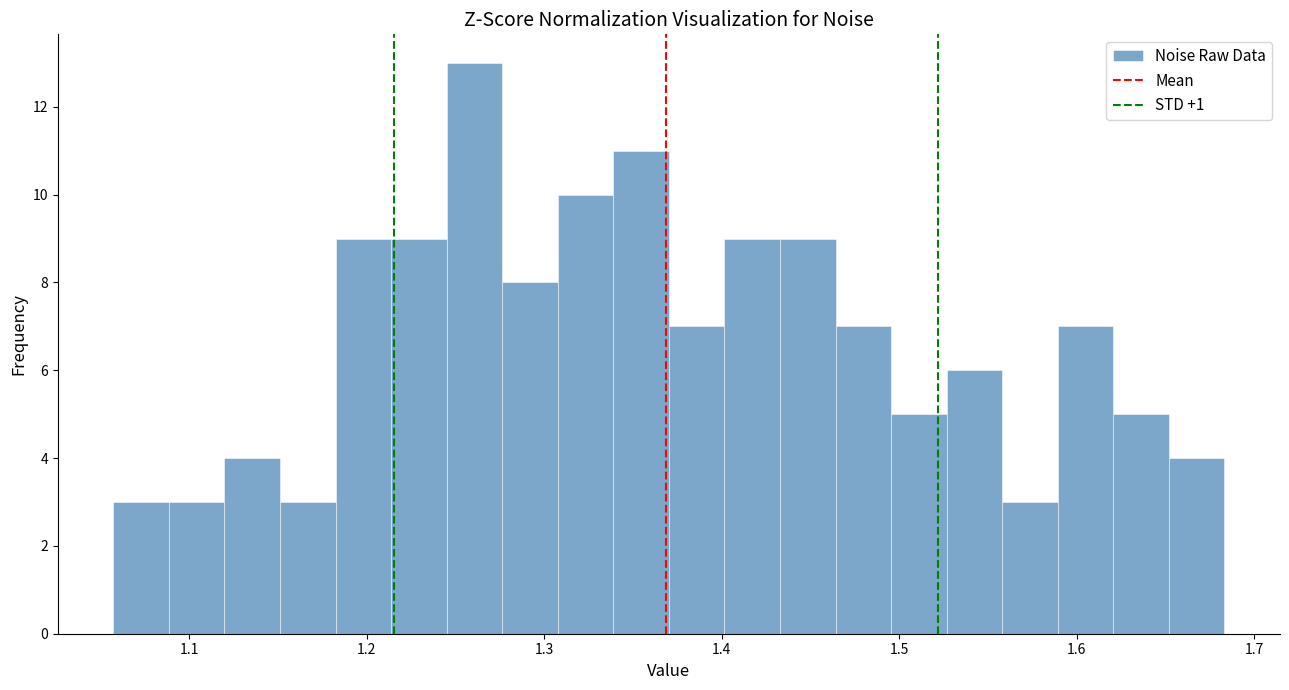

Around what value on the x-axis is the tallest bar? Give the approximate position of its centre, as read against the axis.

1.26